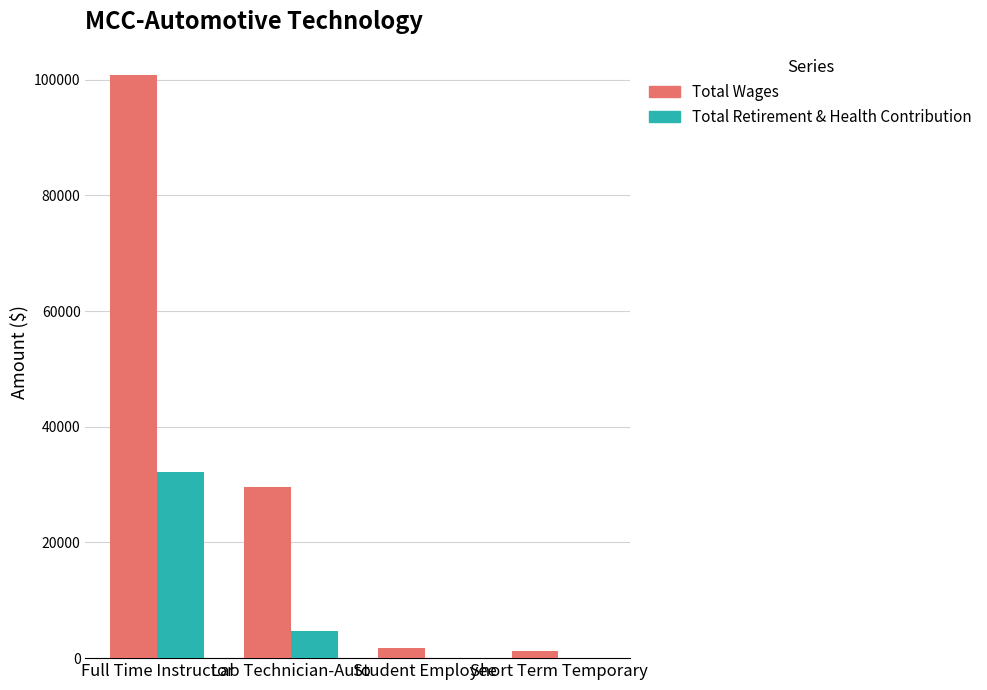

Which category has the highest value across all series?

Full Time Instructor